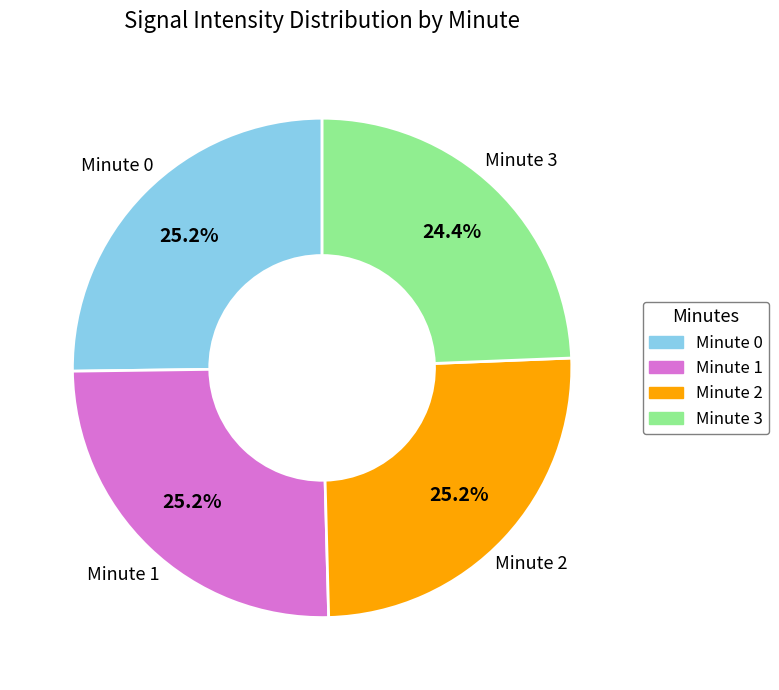

Which slice is the smallest?

Minute 3